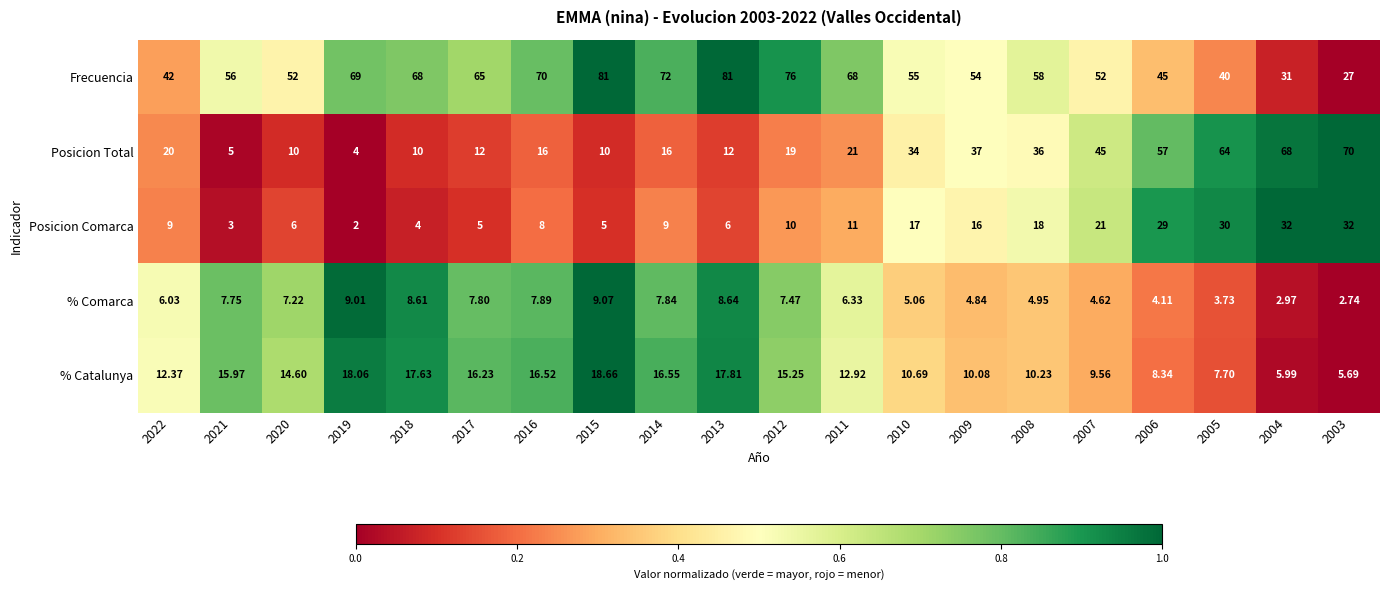

Which series has the widest spread of values?

Posicion Total